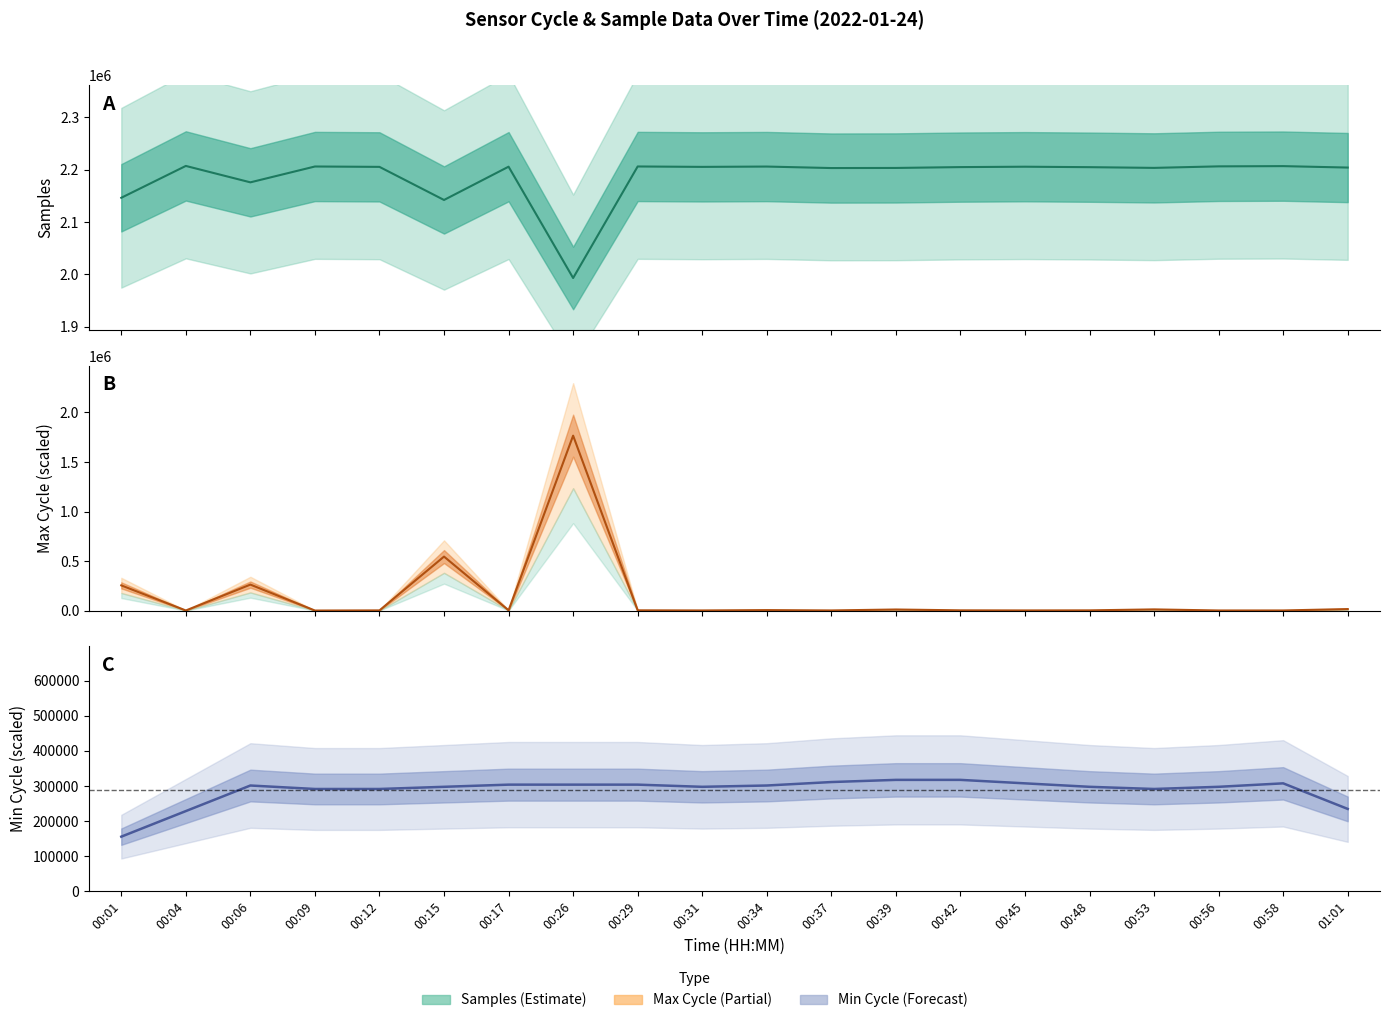

The Max_cycle series shows 22628.0 at 00:53. True or false?

False